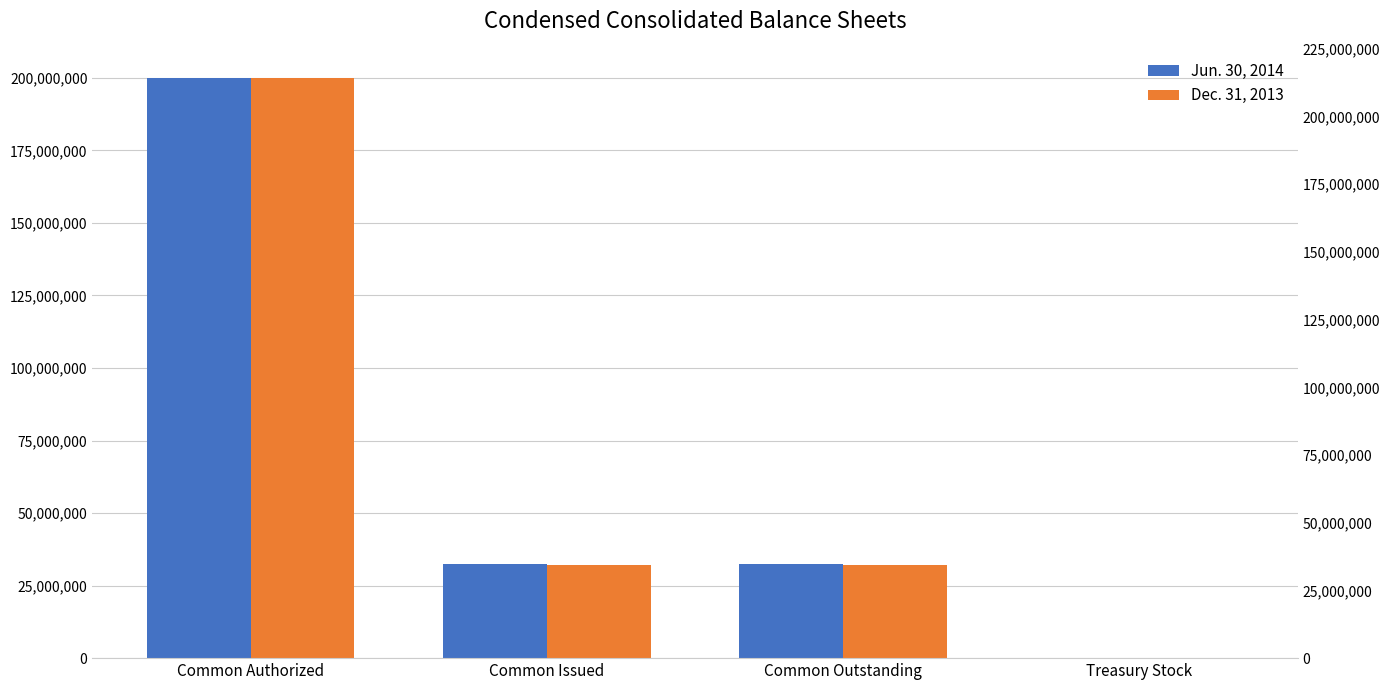

Which series has the largest total across all categories?

Jun. 30, 2014